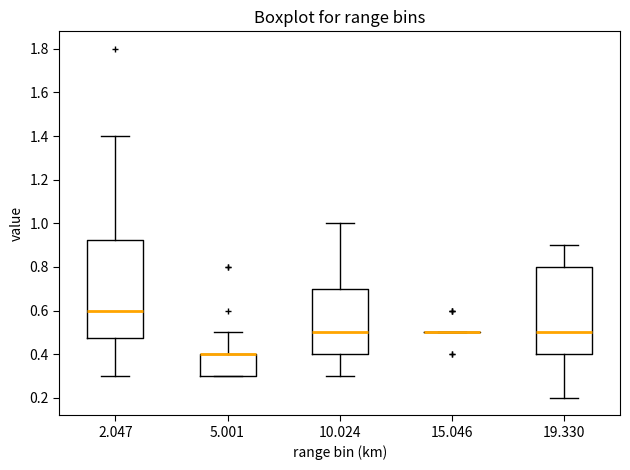

Which box is the tallest, from its lower edge to its upper edge?

2.047